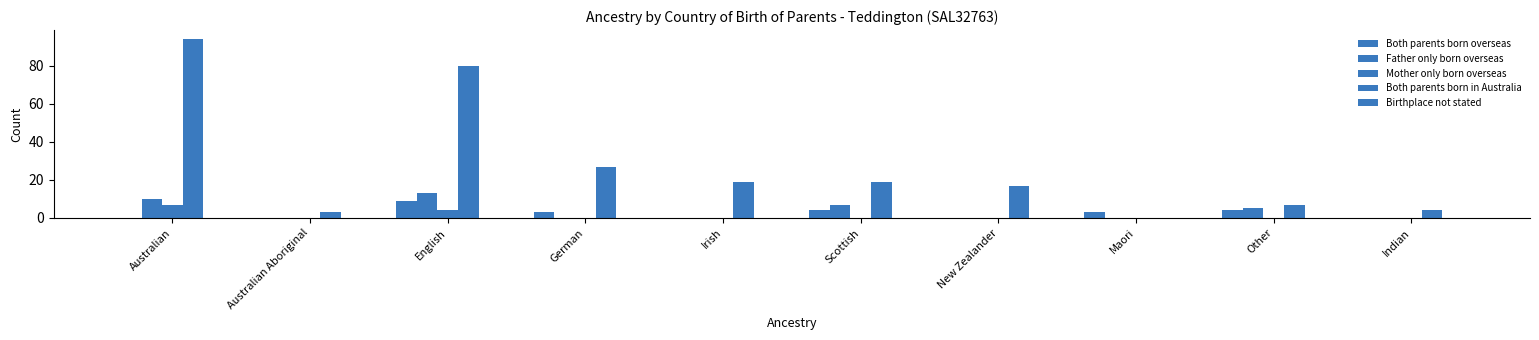

At which label is Father only born overseas closest to 6?

Scottish